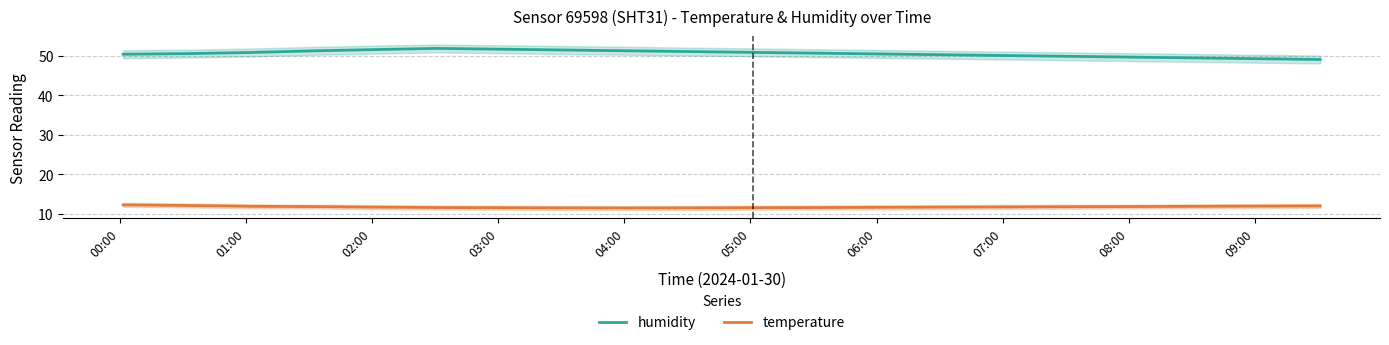

True or false: temperature has more than 1 points higher than both neighbors.

False